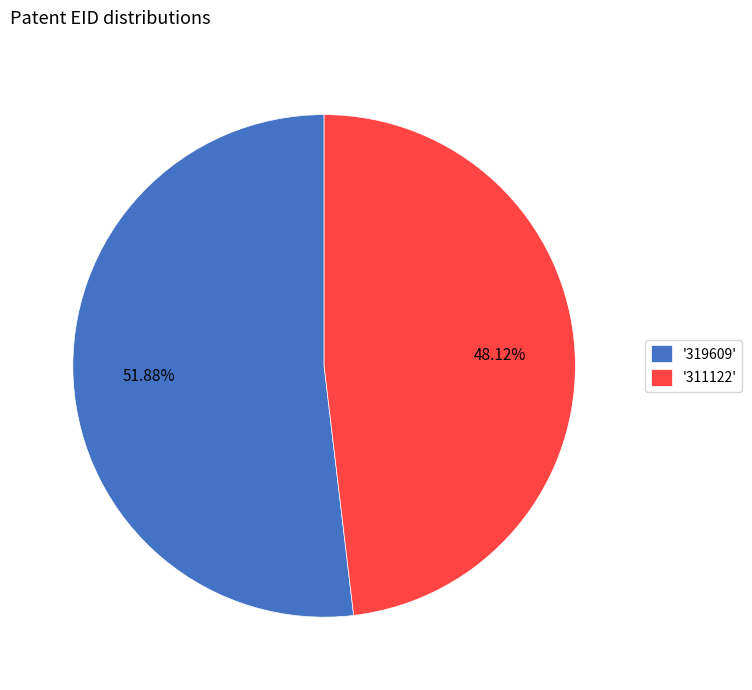

Rank the categories by value from lowest to highest.

'311122', '319609'